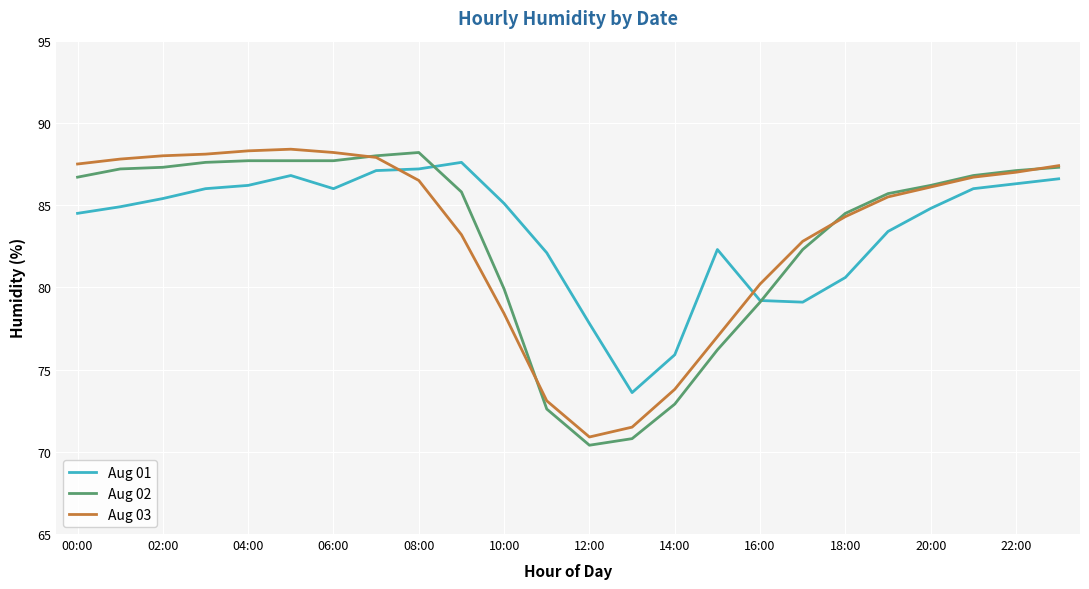

Where is Aug 03 nearest to the value 79?

10:00